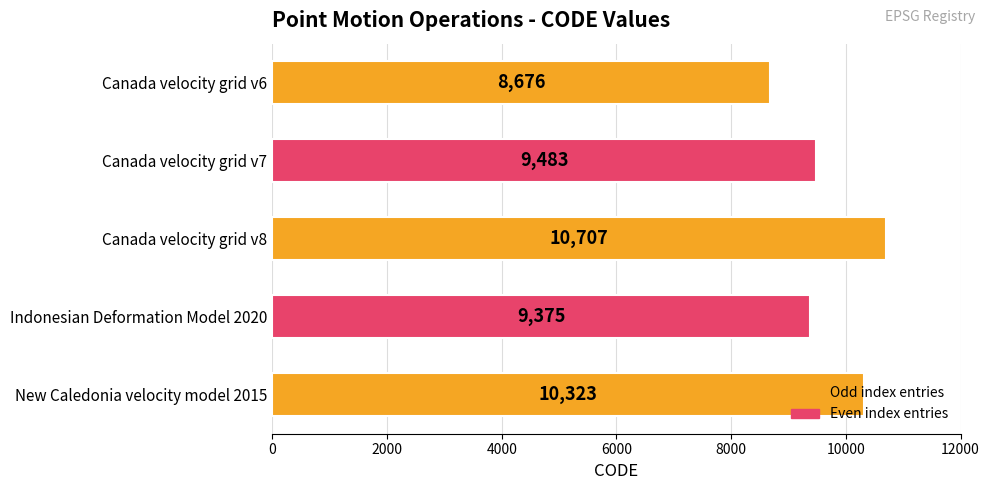

What is the difference between the values at Canada velocity grid v6 and New Caledonia velocity model 2015?

1647